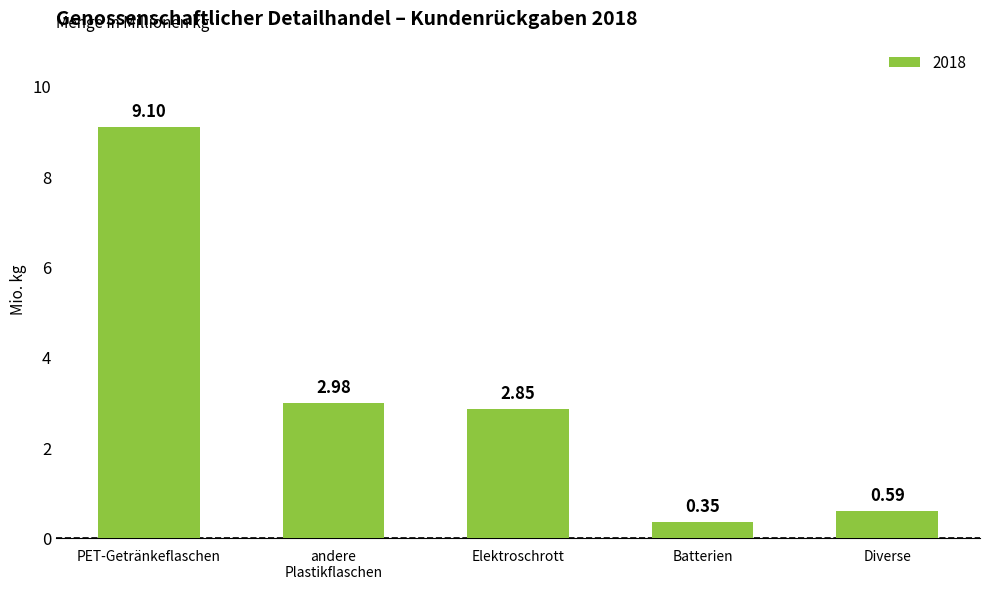

What is the label of the 5th bar from the left?

Diverse